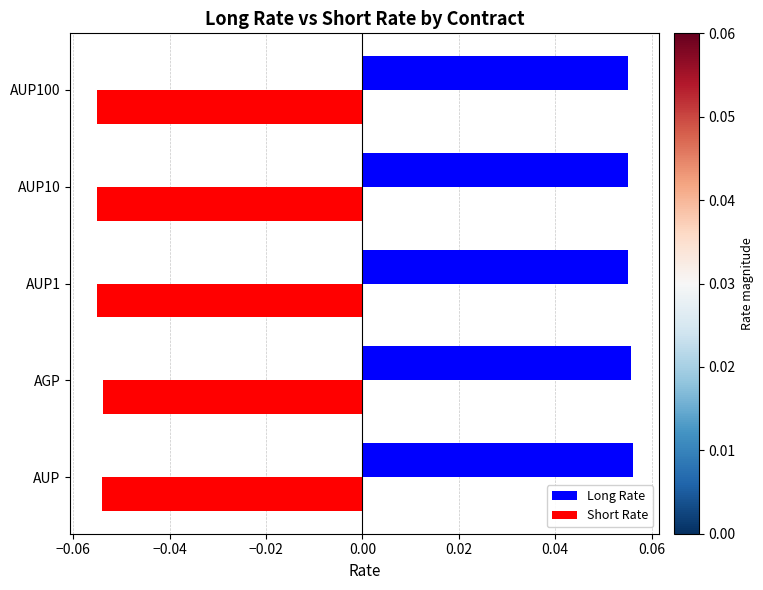

Count the number of categories in the chart.

5